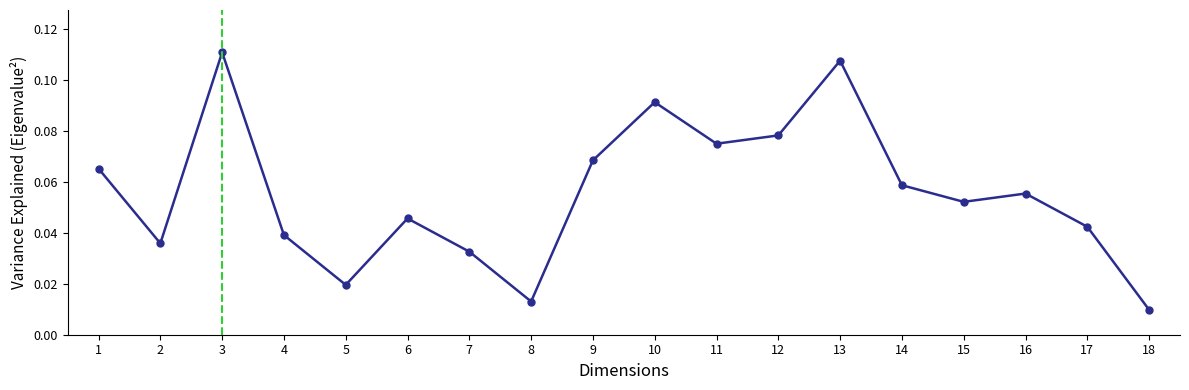

Which label corresponds to the smallest value in the chart?

18